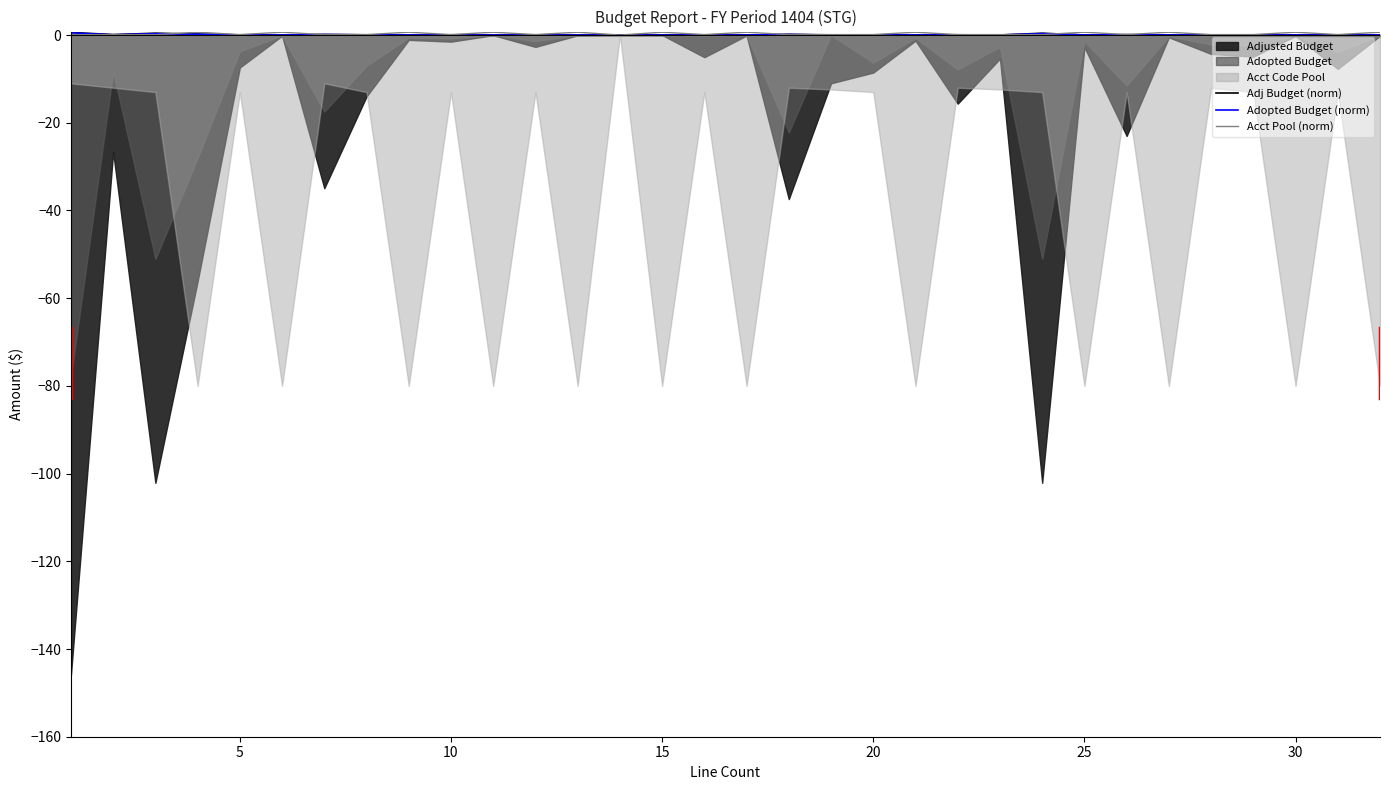

True or false: Acct Pool (norm) has a value of 0.1 at 35.

False